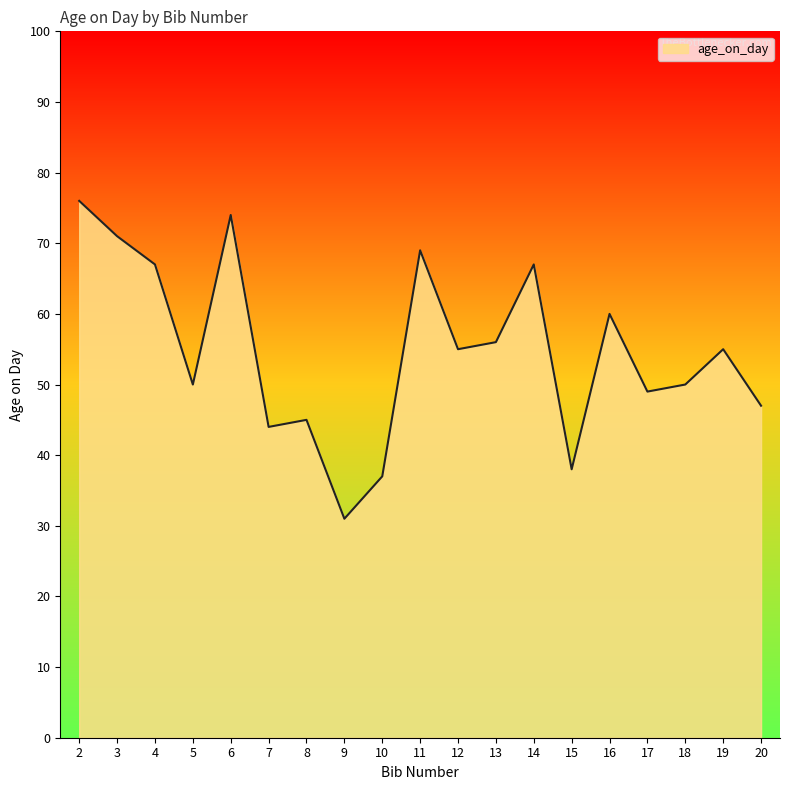

The value at 9 is 31. True or false?

True